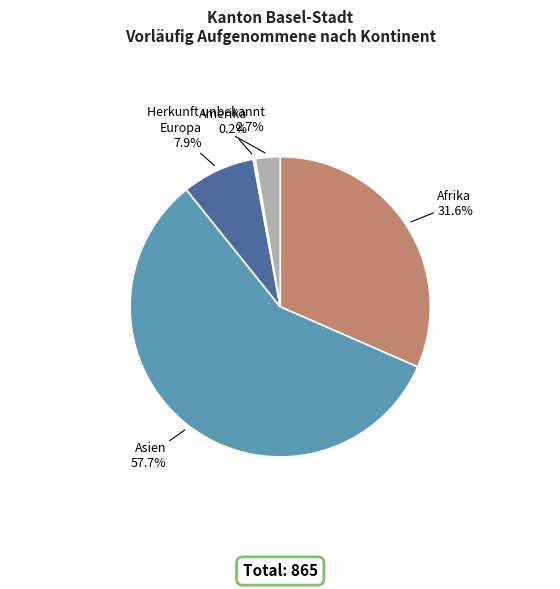

To the nearest percent, what is the average slice percentage?

20%